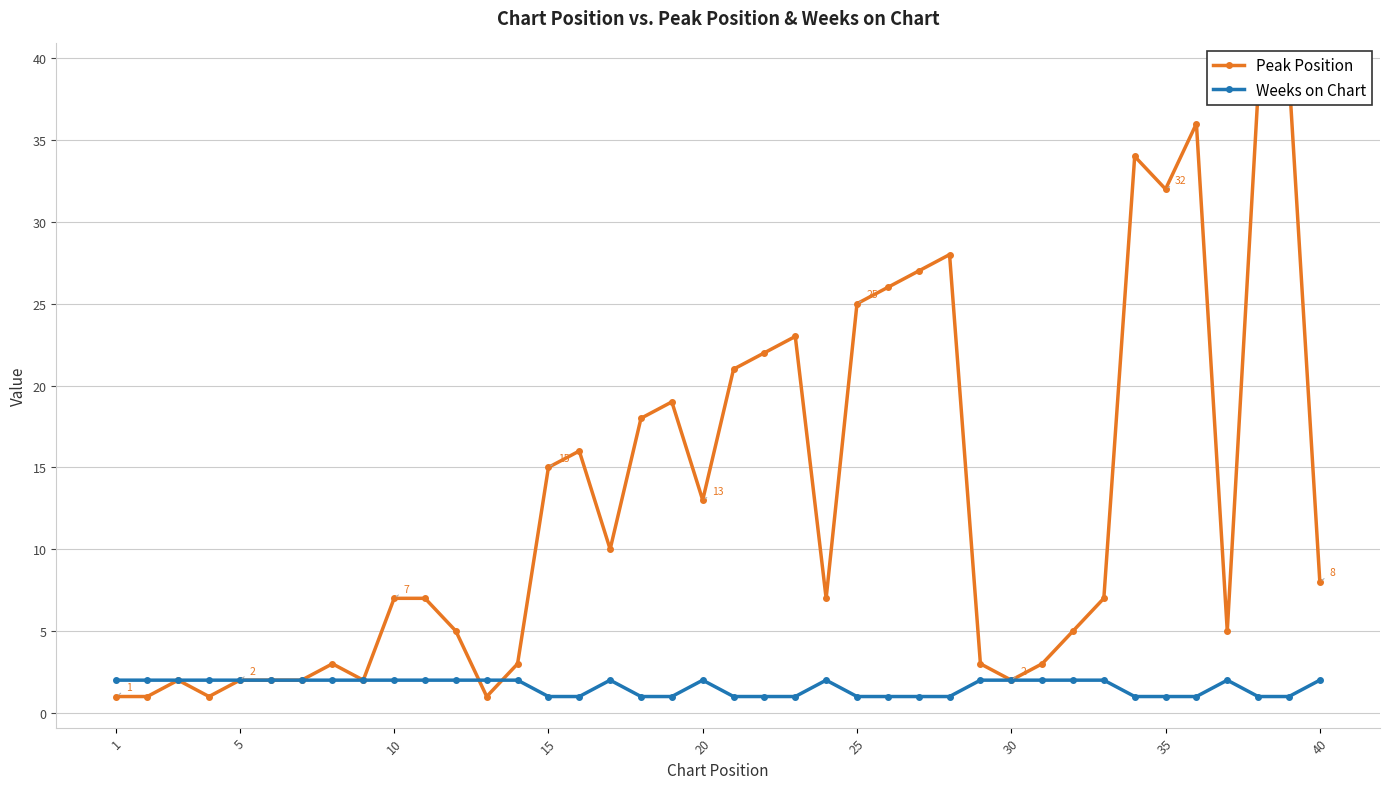

Is it true that Weeks on Chart equals 1 at 25?

True